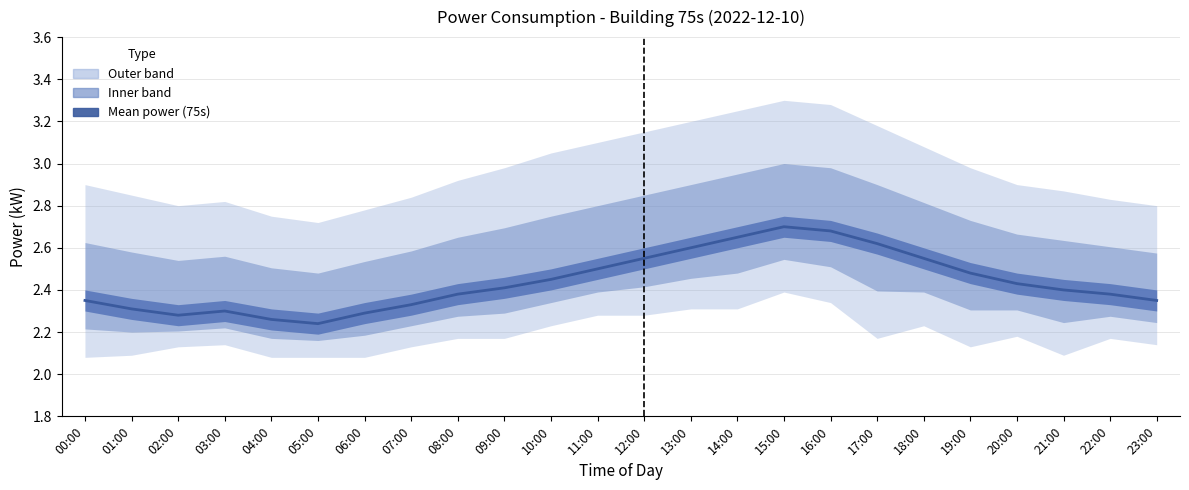

How many categories are shown in the chart?

24